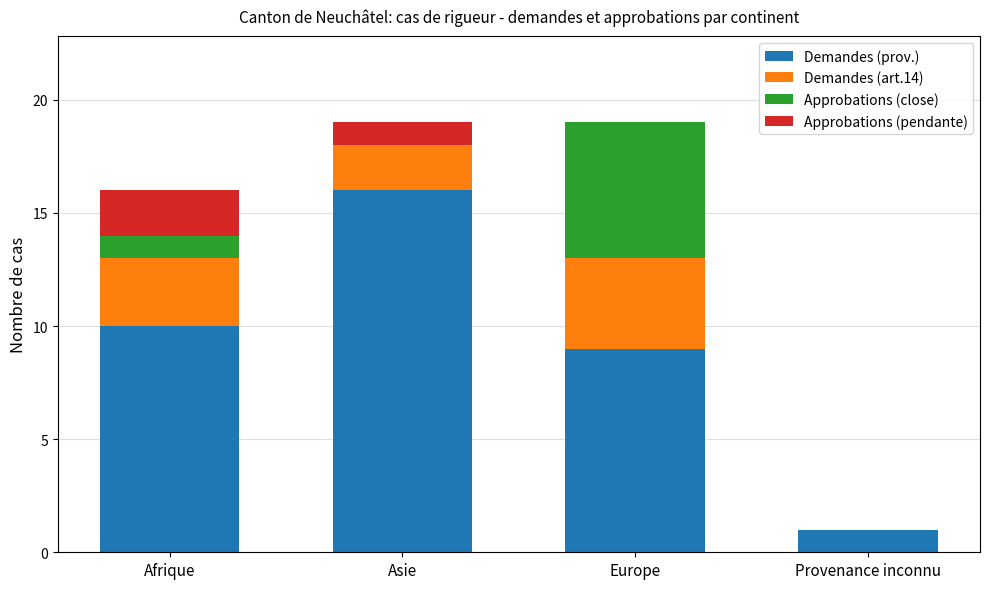

How many series are shown in this chart?

4